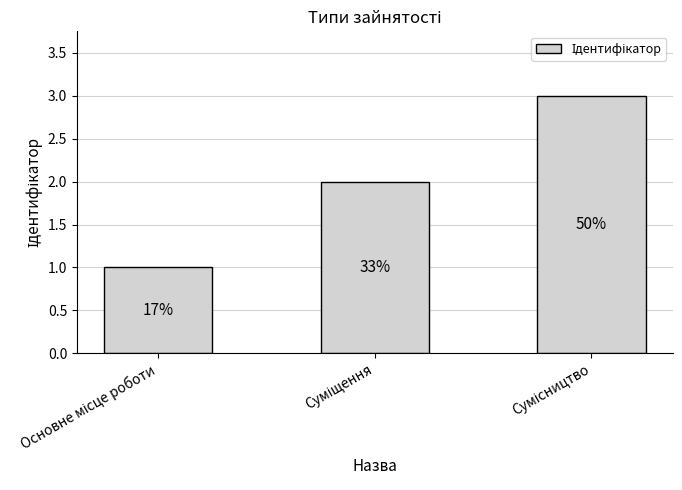

Read the value at Суміщення.

2